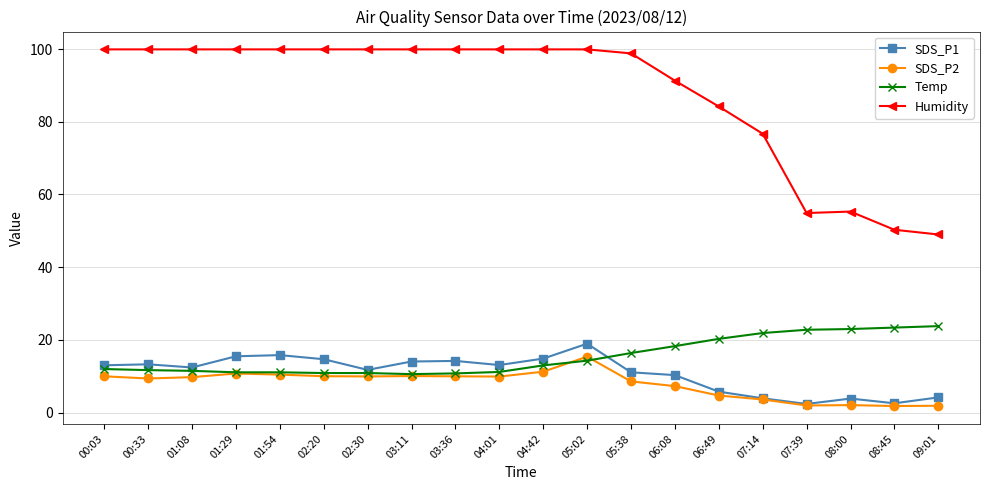

True or false: Temp has a value of 14.7 at 09:01.

False